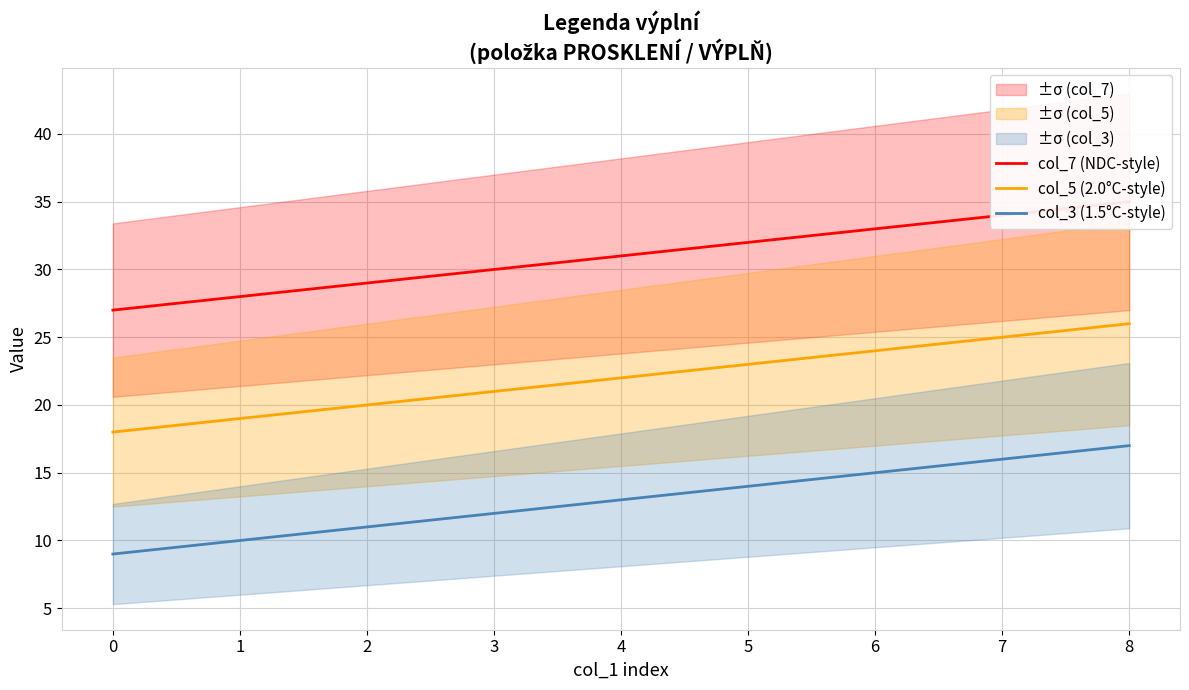

The col_5 (2.0°C-style) series shows 26 at 8. True or false?

True